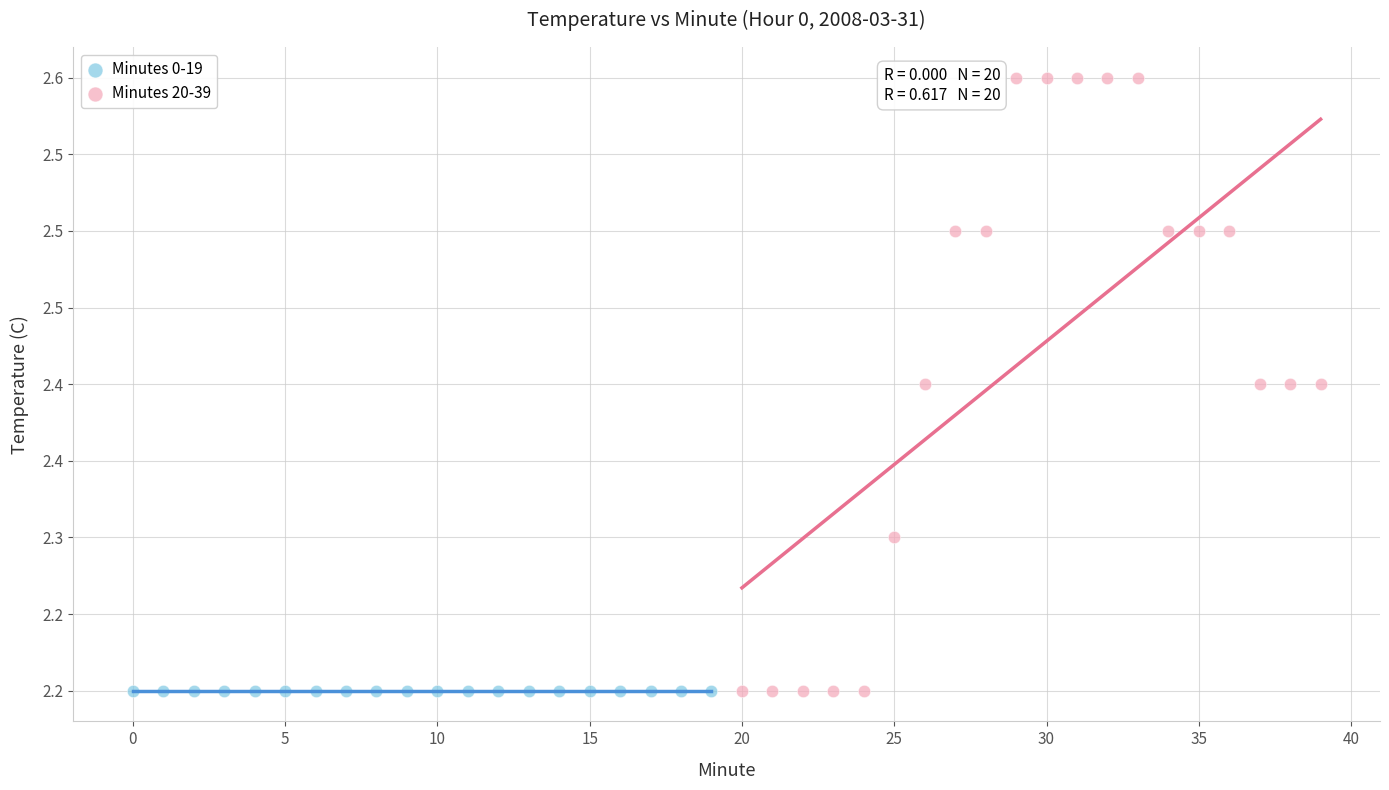

Which series reaches the maximum Y coordinate?

Minutes 20-39